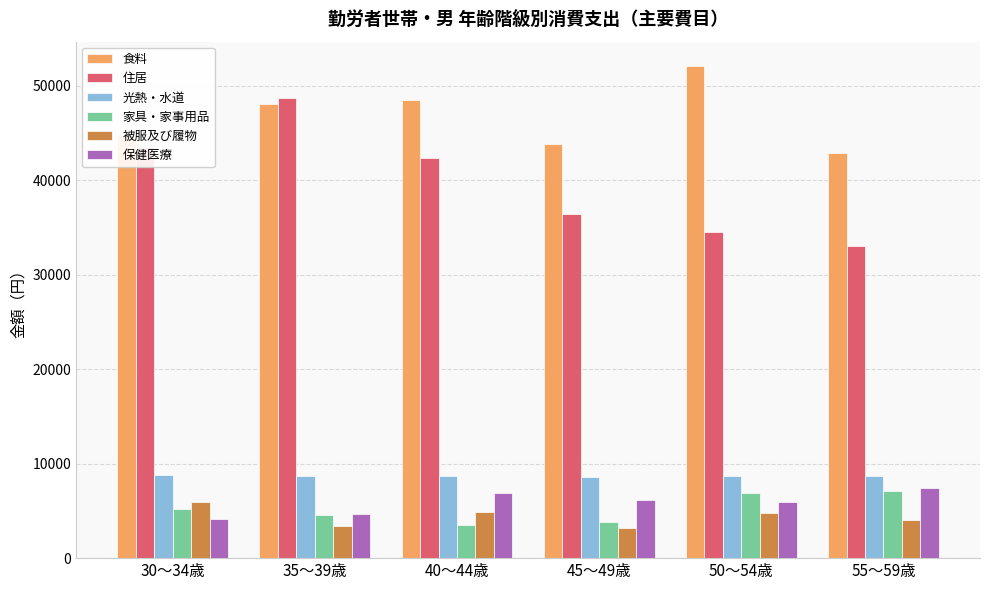

What is the minimum value for 食料?

42884